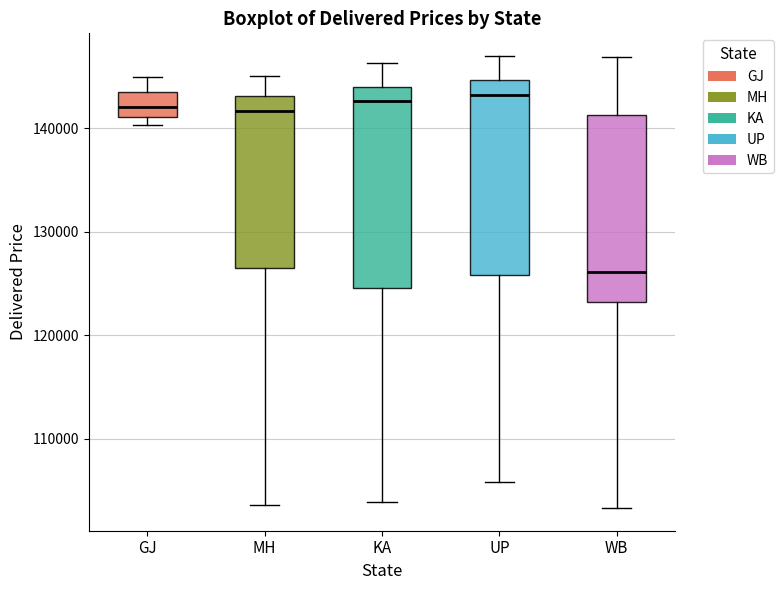

Where does the lower whisker of the box for MH end on the y-axis? The values are not printed on the chart, so give them approximately, as read against the axis.

104000